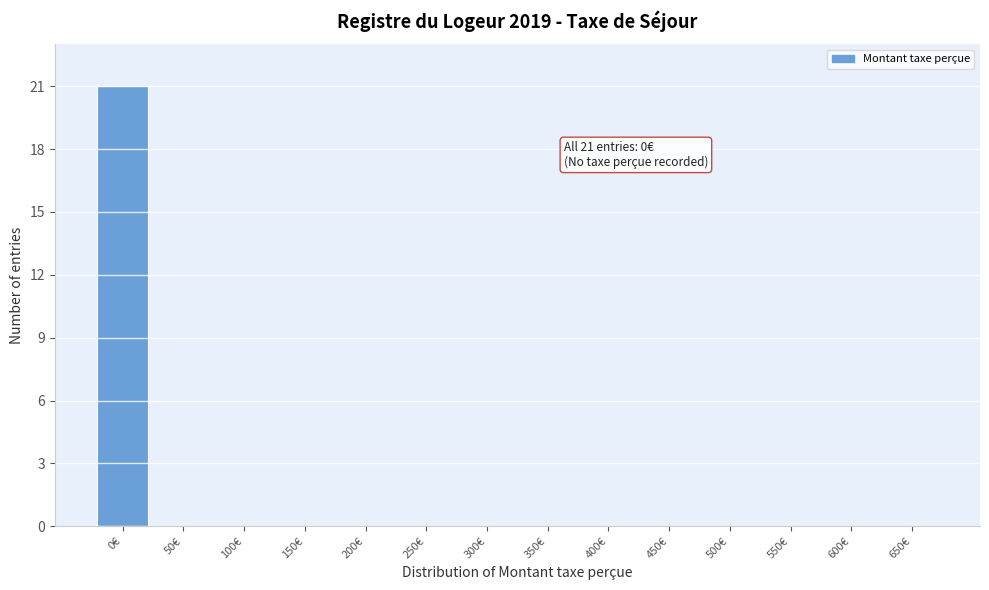

Reading left to right, transcribe all the data shown in this chart.

0€=21	50€=0	100€=0	150€=0	200€=0	250€=0	300€=0	350€=0	400€=0	450€=0	500€=0	550€=0	600€=0	650€=0